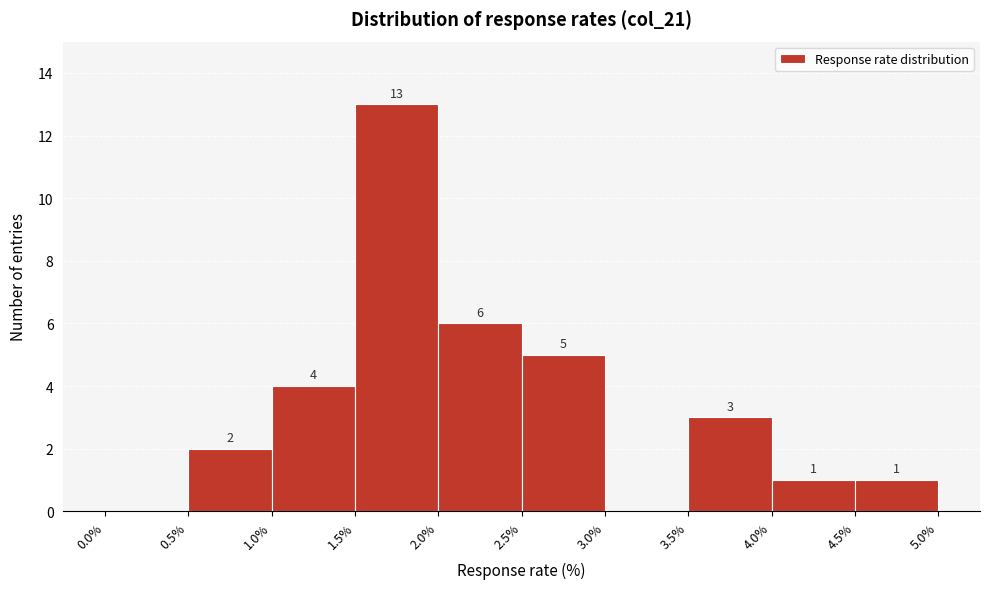

Which range on the x-axis has the tallest bar?

1.5% to 2.0%